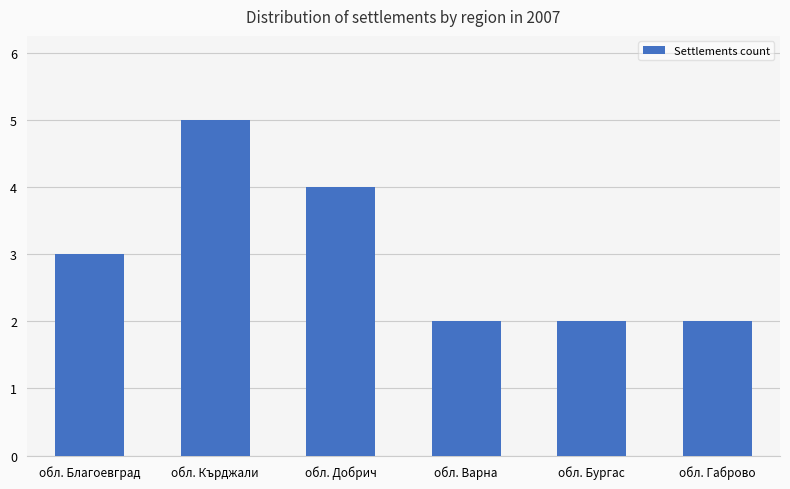

How many values are between 2 and 4?

5